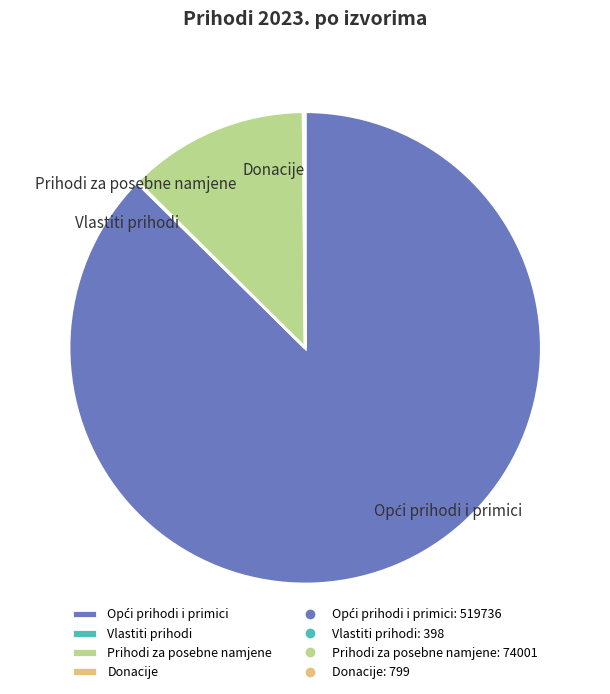

True or false: Prihodi za posebne namjene accounts for 1% of the total.

False